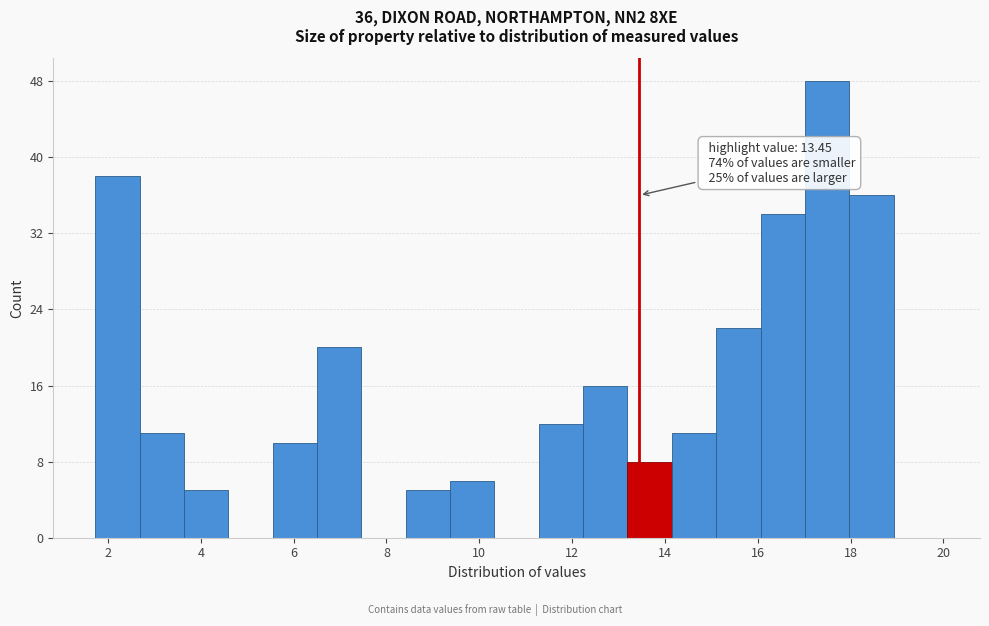

Over which range of the x-axis is the bar tallest?

17.0 to 18.0